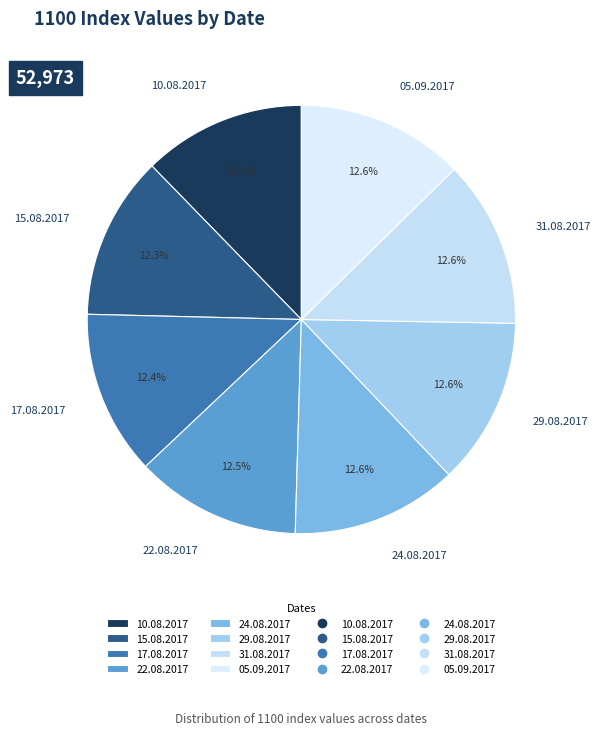

To the nearest percent, what percentage of the pie is 10.08.2017?

12%